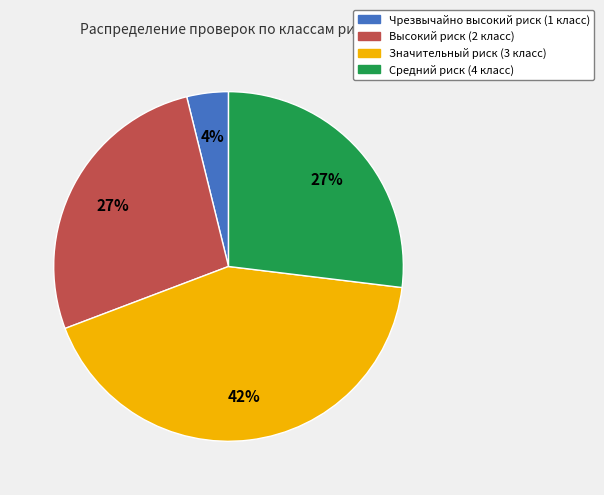

To the nearest percent, what is the difference between the largest and smallest slice percentages?

38%